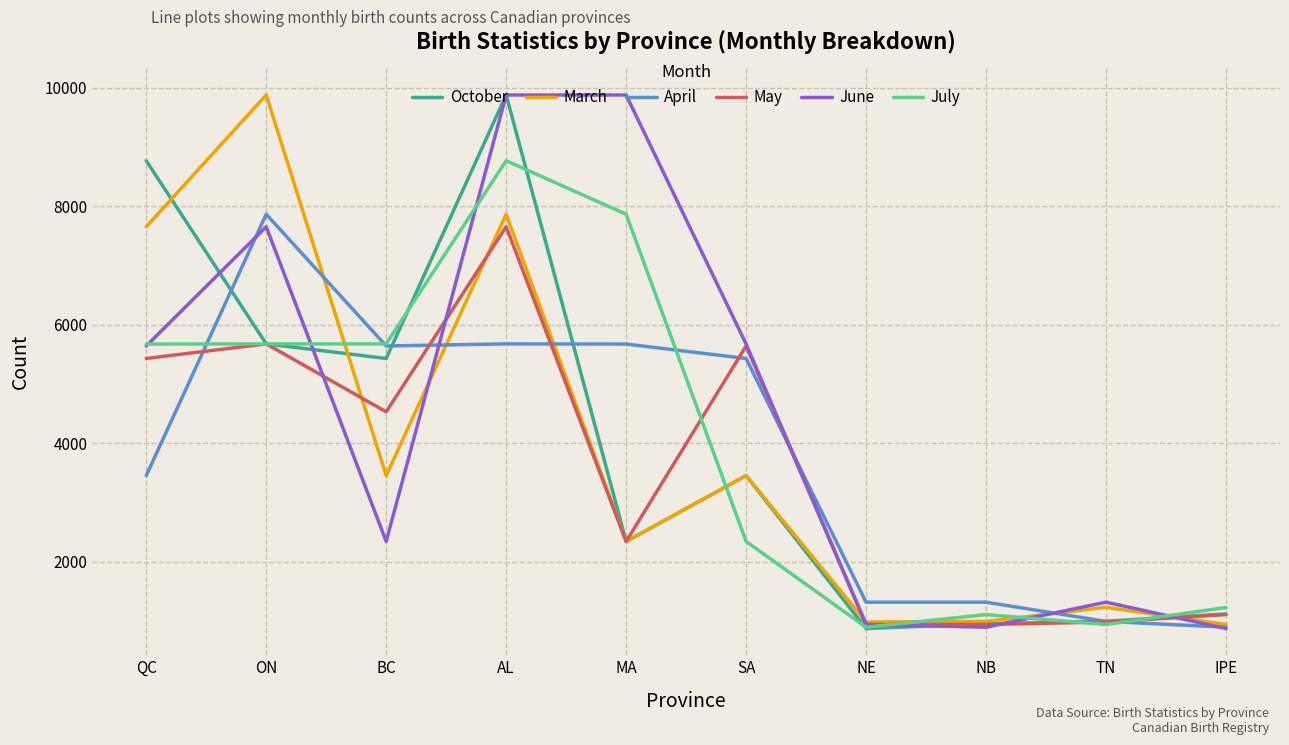

Which series changed the most between ON and SA?

March